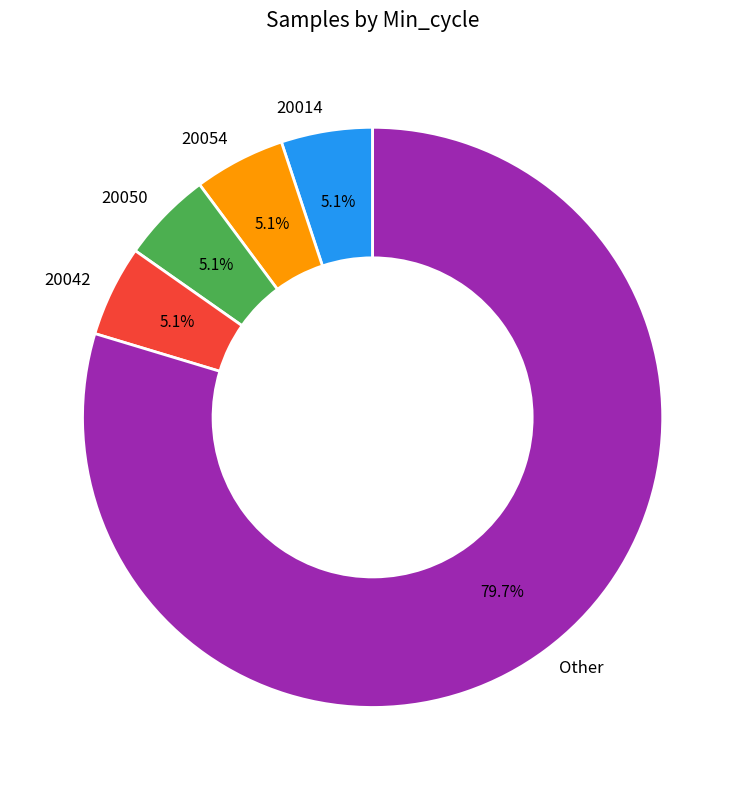

Does any single category account for the majority?

Yes